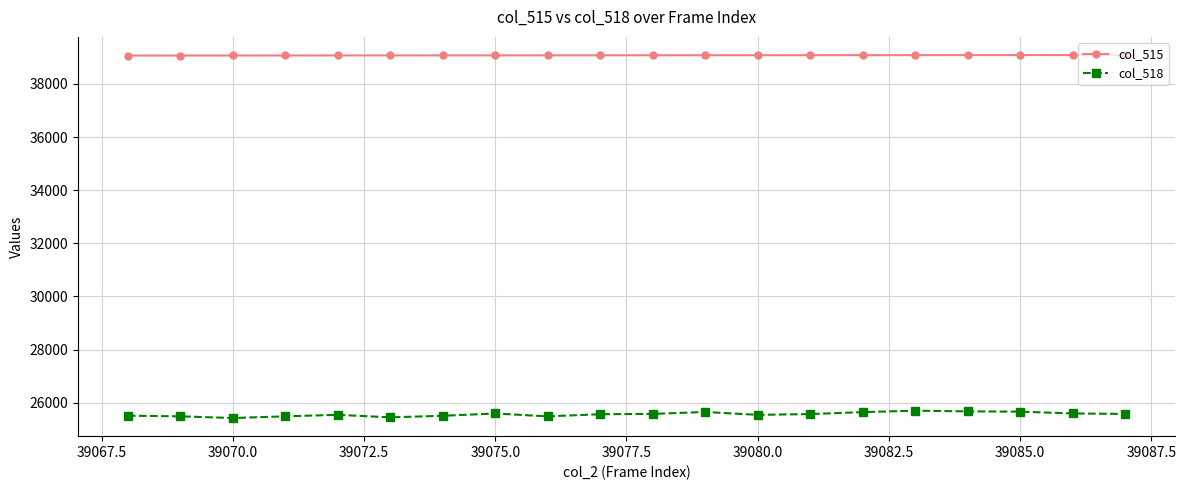

List the series in order of their overall mean, lowest first.

col_518, col_515